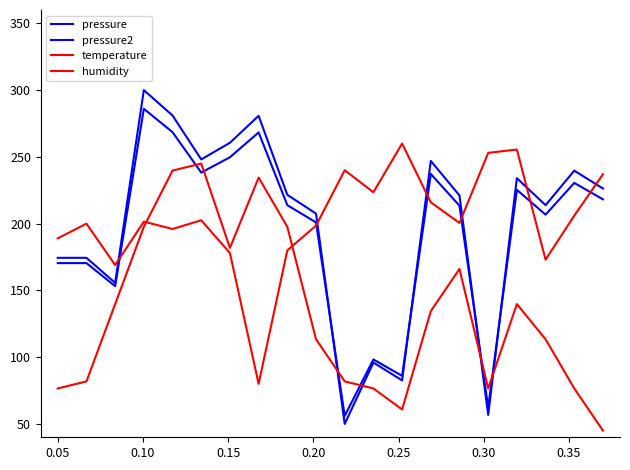

How many lines are shown in the chart?

4